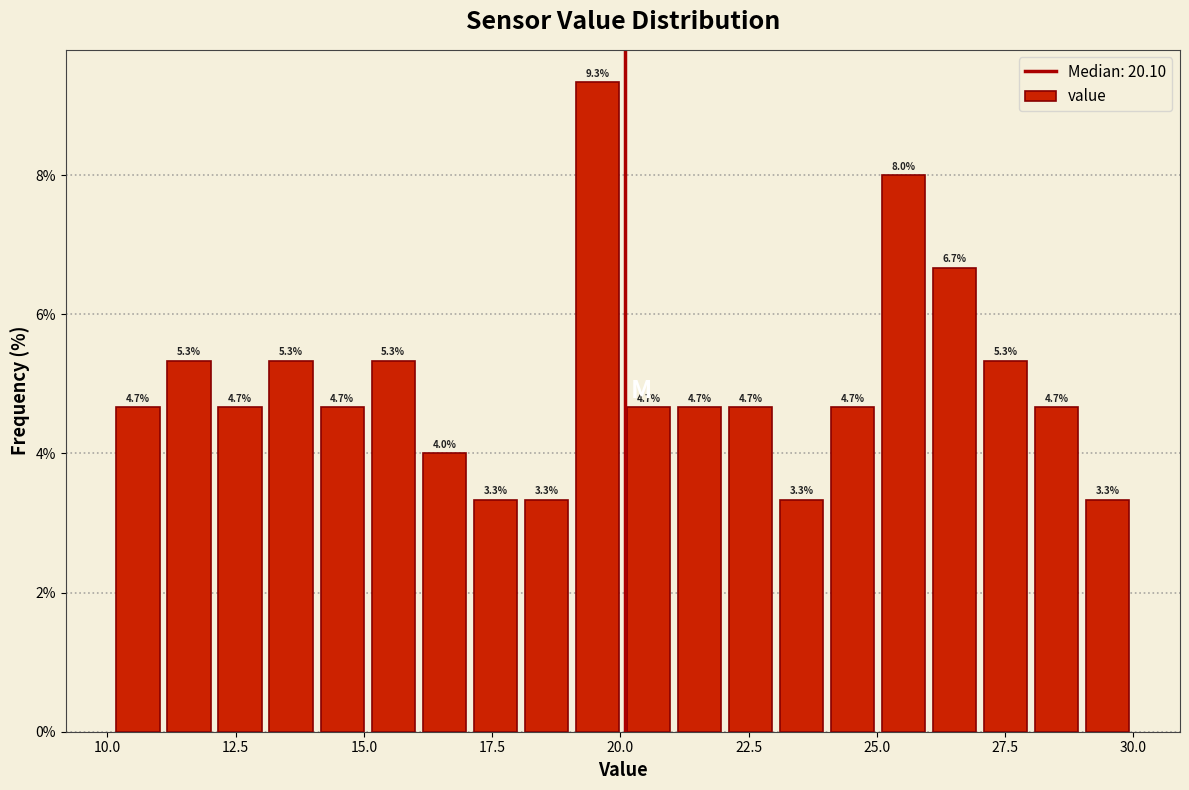

Read against the x-axis, roughly where is the centre of the tallest bar?

19.5